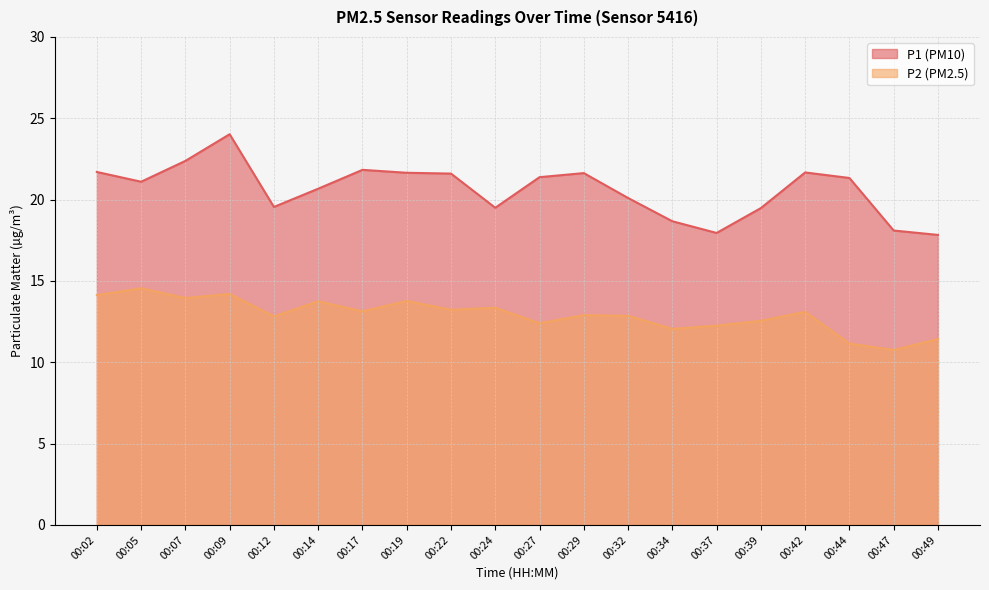

True or false: P2 and P1 intersect in this chart.

False